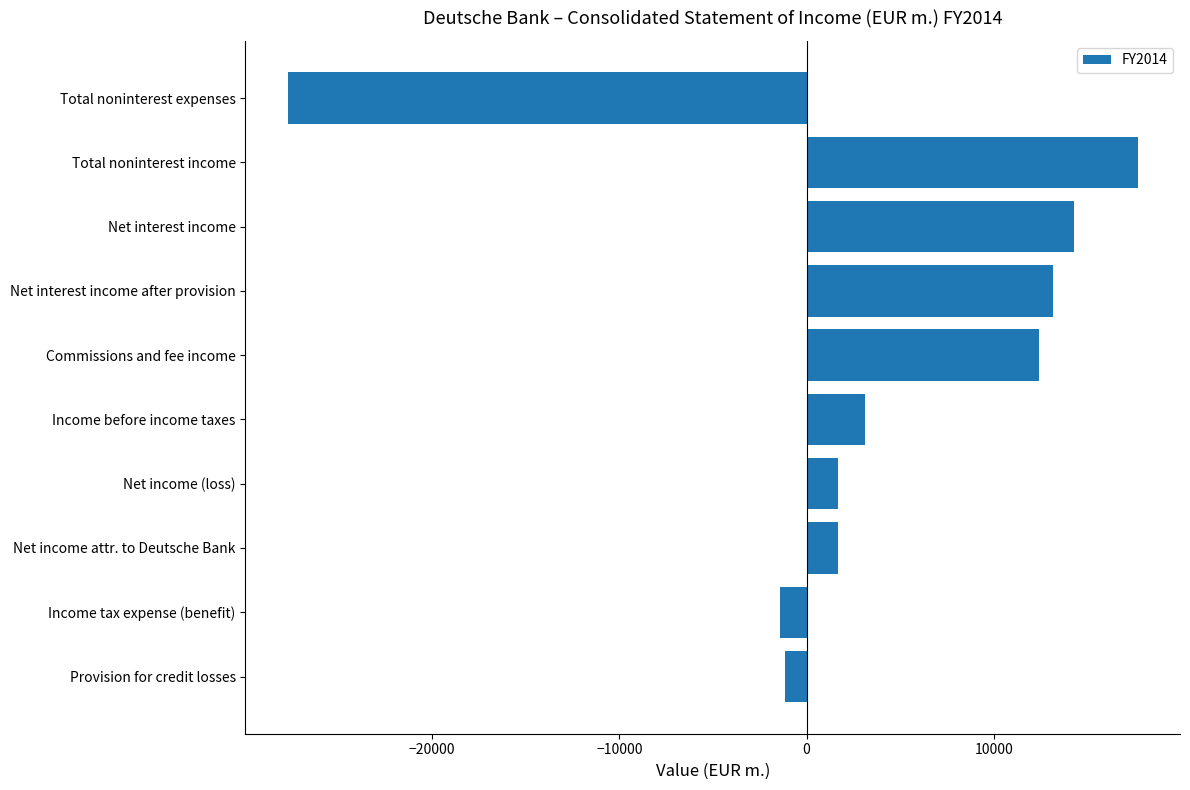

What is the average value?

3370.8